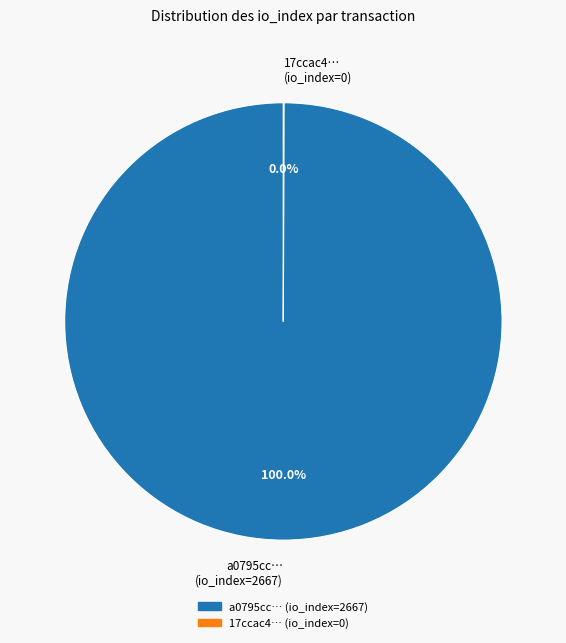

Which category accounts for the majority?

a0795cc… (io_index=2667)